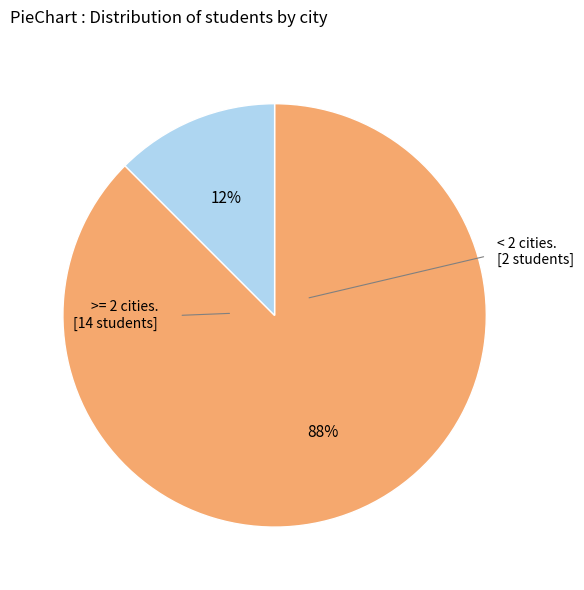

How many slices are in this pie chart?

2